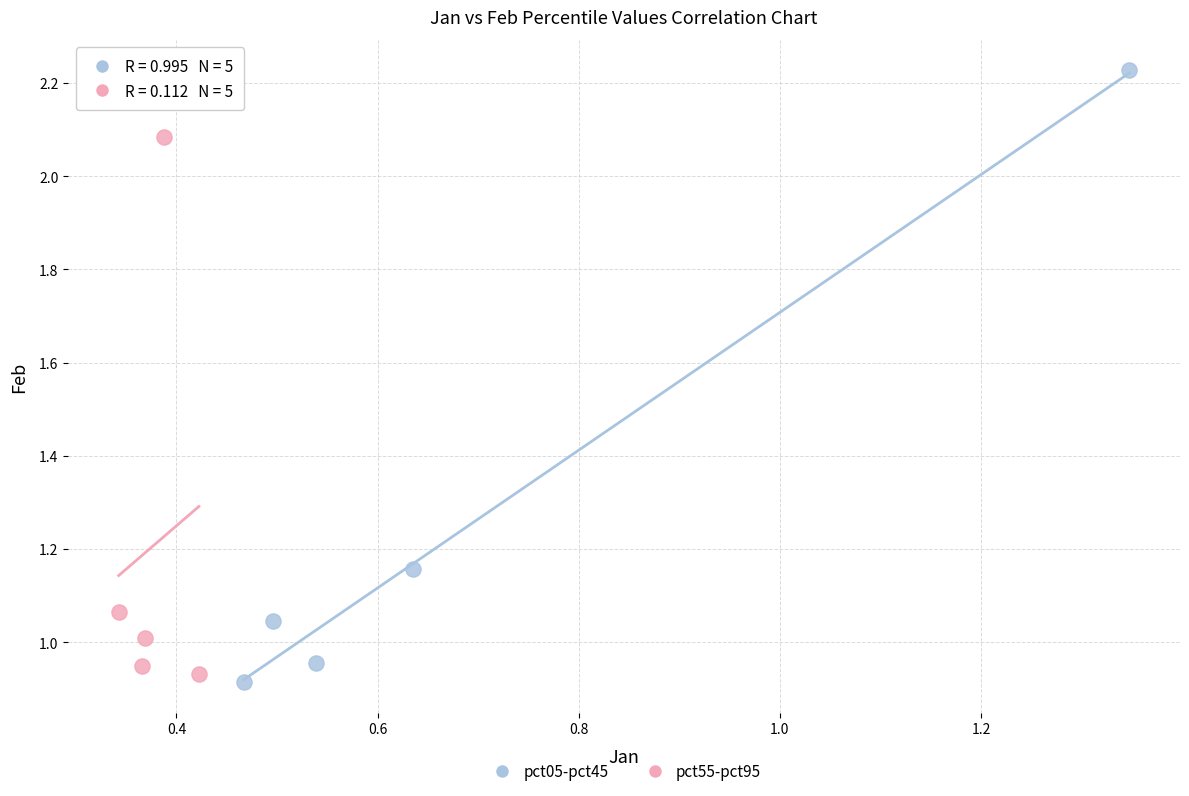

Which series reaches the maximum Y coordinate?

pct05-pct45